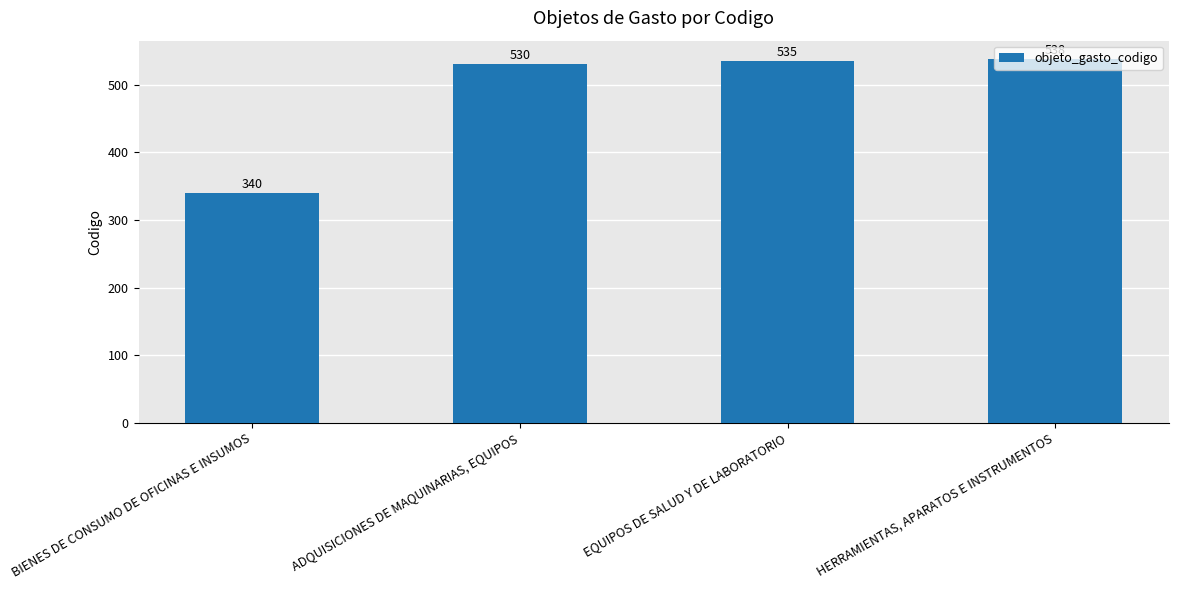

At which label is the value closest to 439?

ADQUISICIONES DE MAQUINARIAS, EQUIPOS